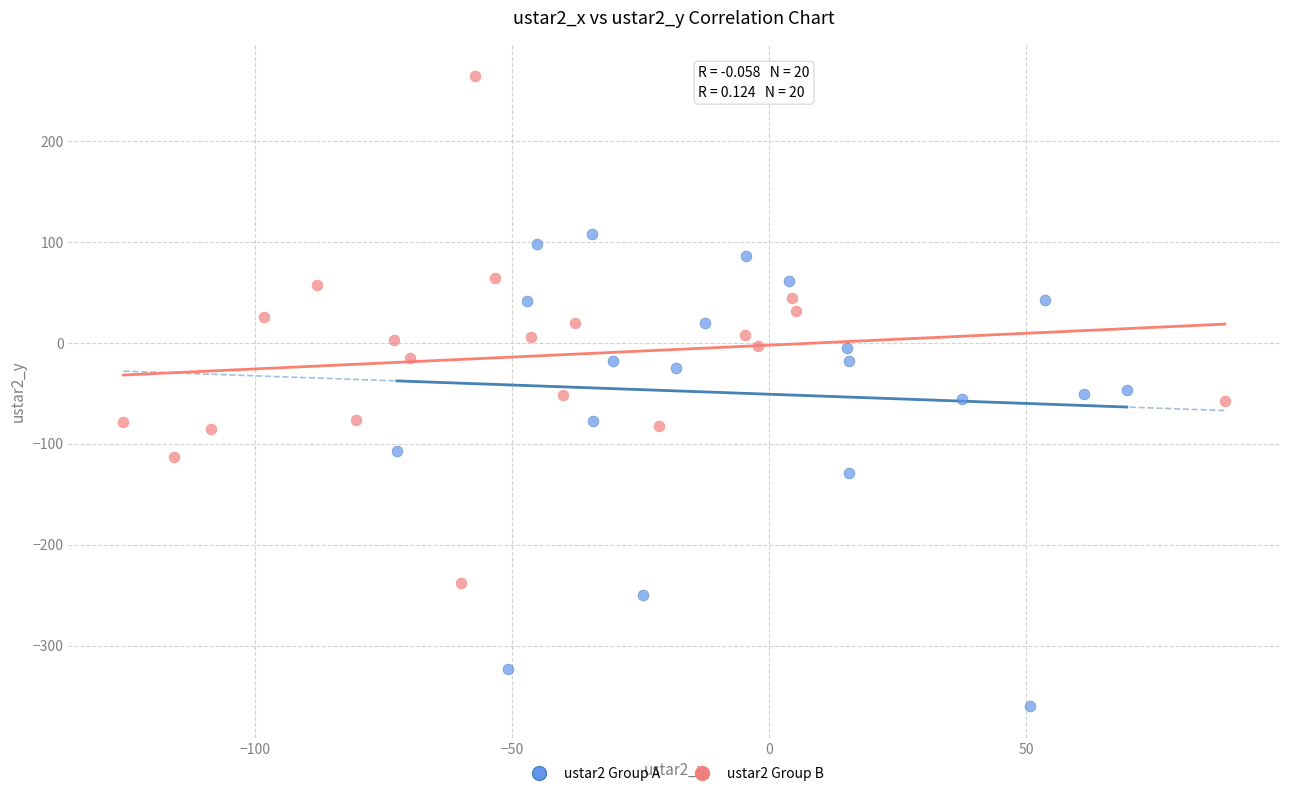

What are all the series names shown in the legend?

ustar2 Group A, ustar2 Group B